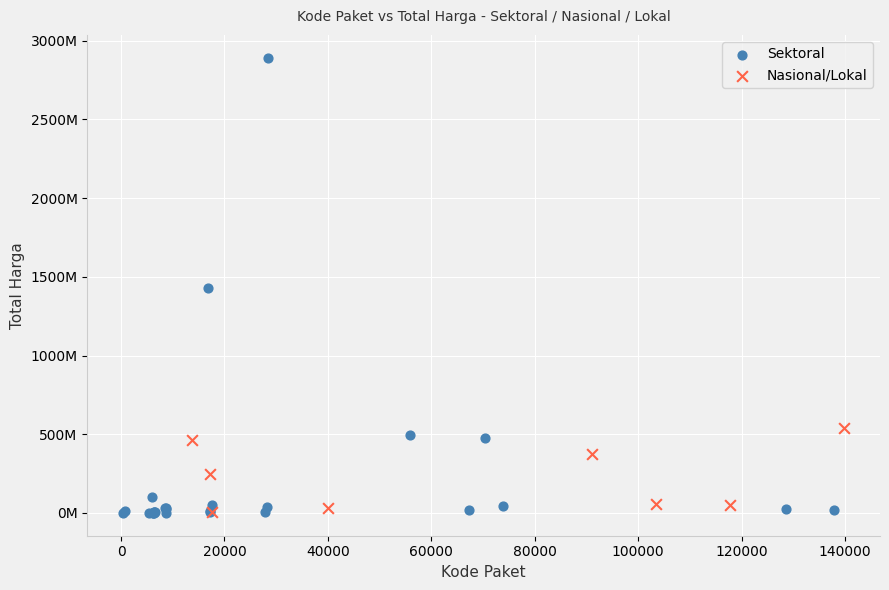

Which series has the largest Y range (max minus min)?

Sektoral